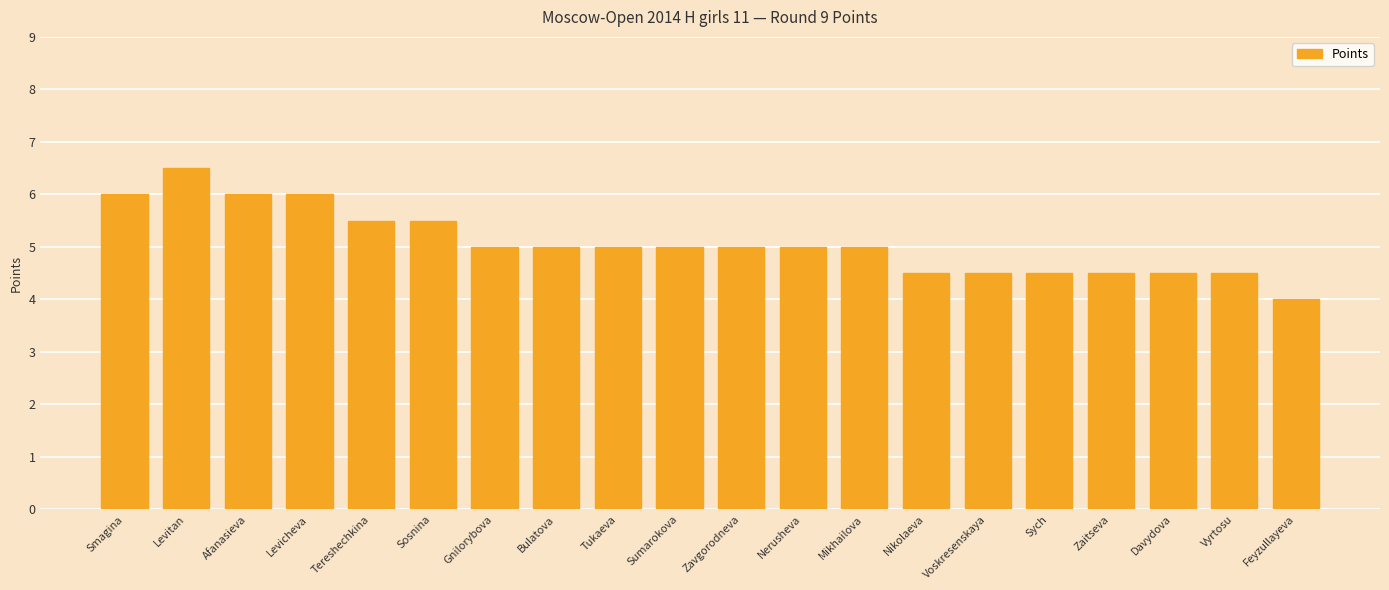

What is the change in value from Nerusheva to Nikolaeva?

-0.5